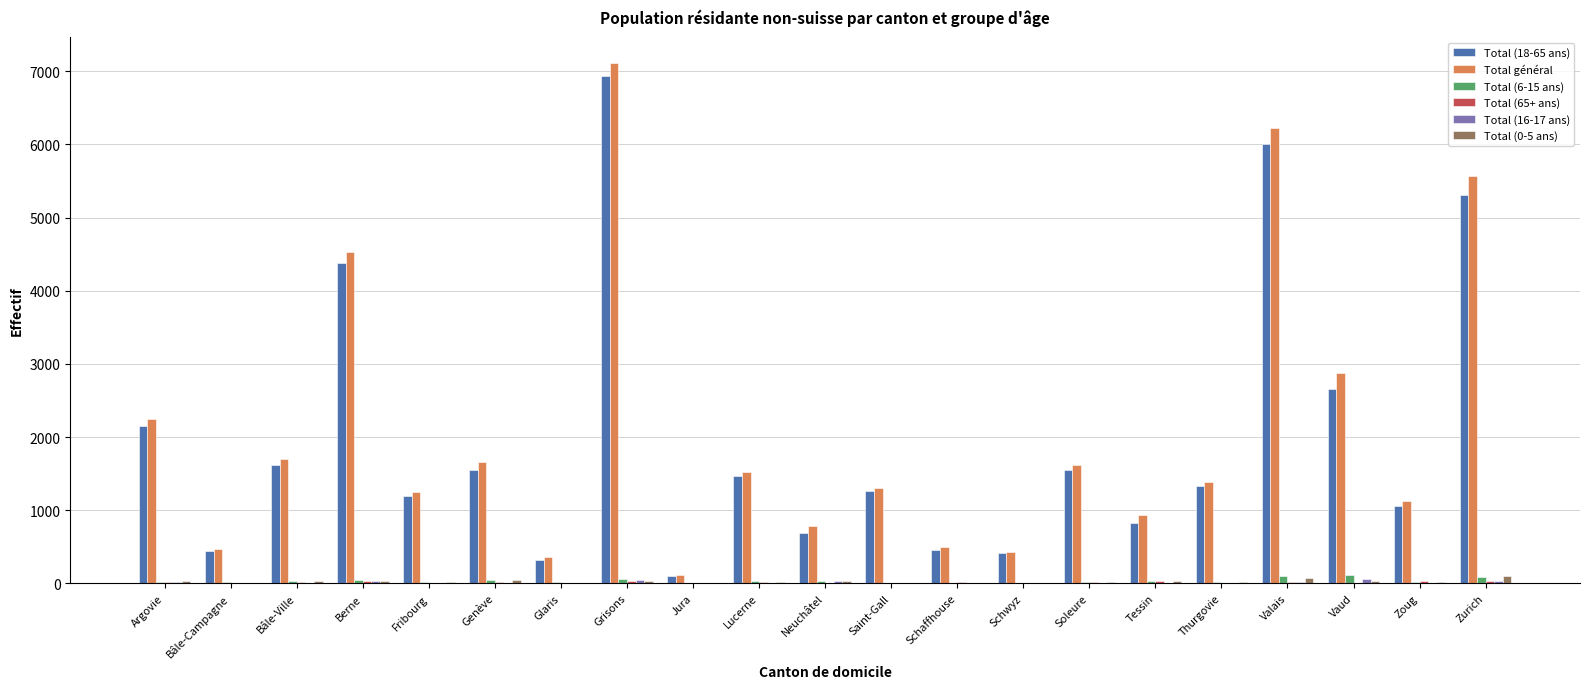

The Total général series shows 1130 at Zoug. True or false?

True